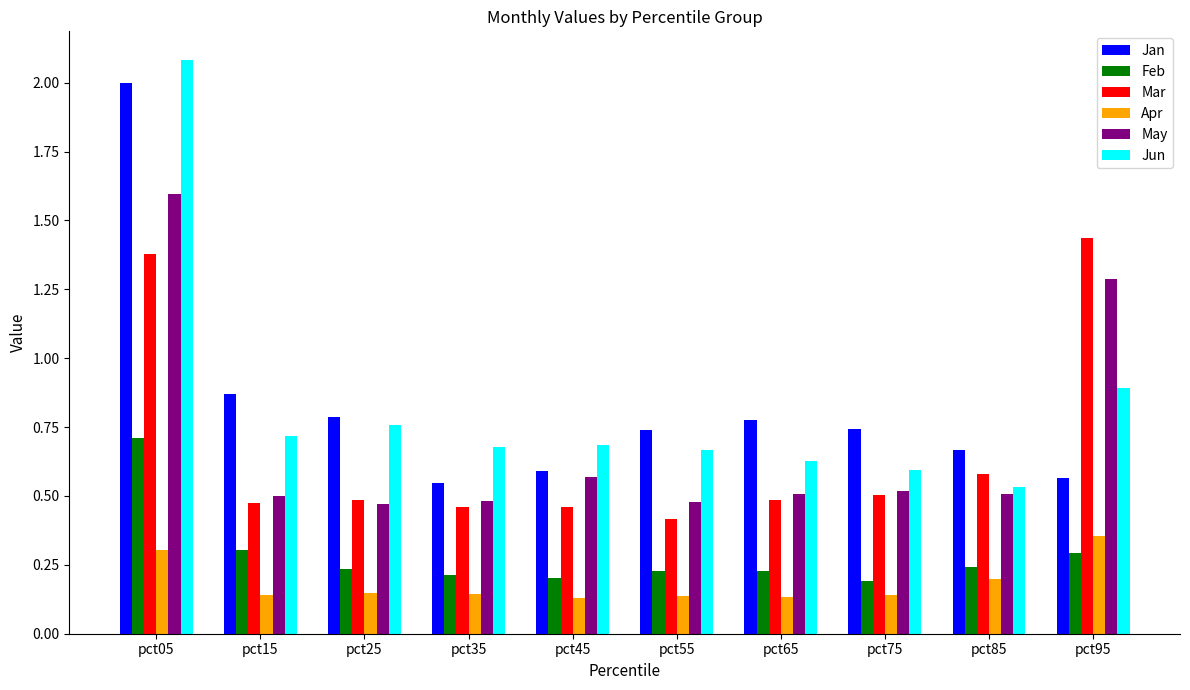

Which series changed the most between pct15 and pct85?

Jan